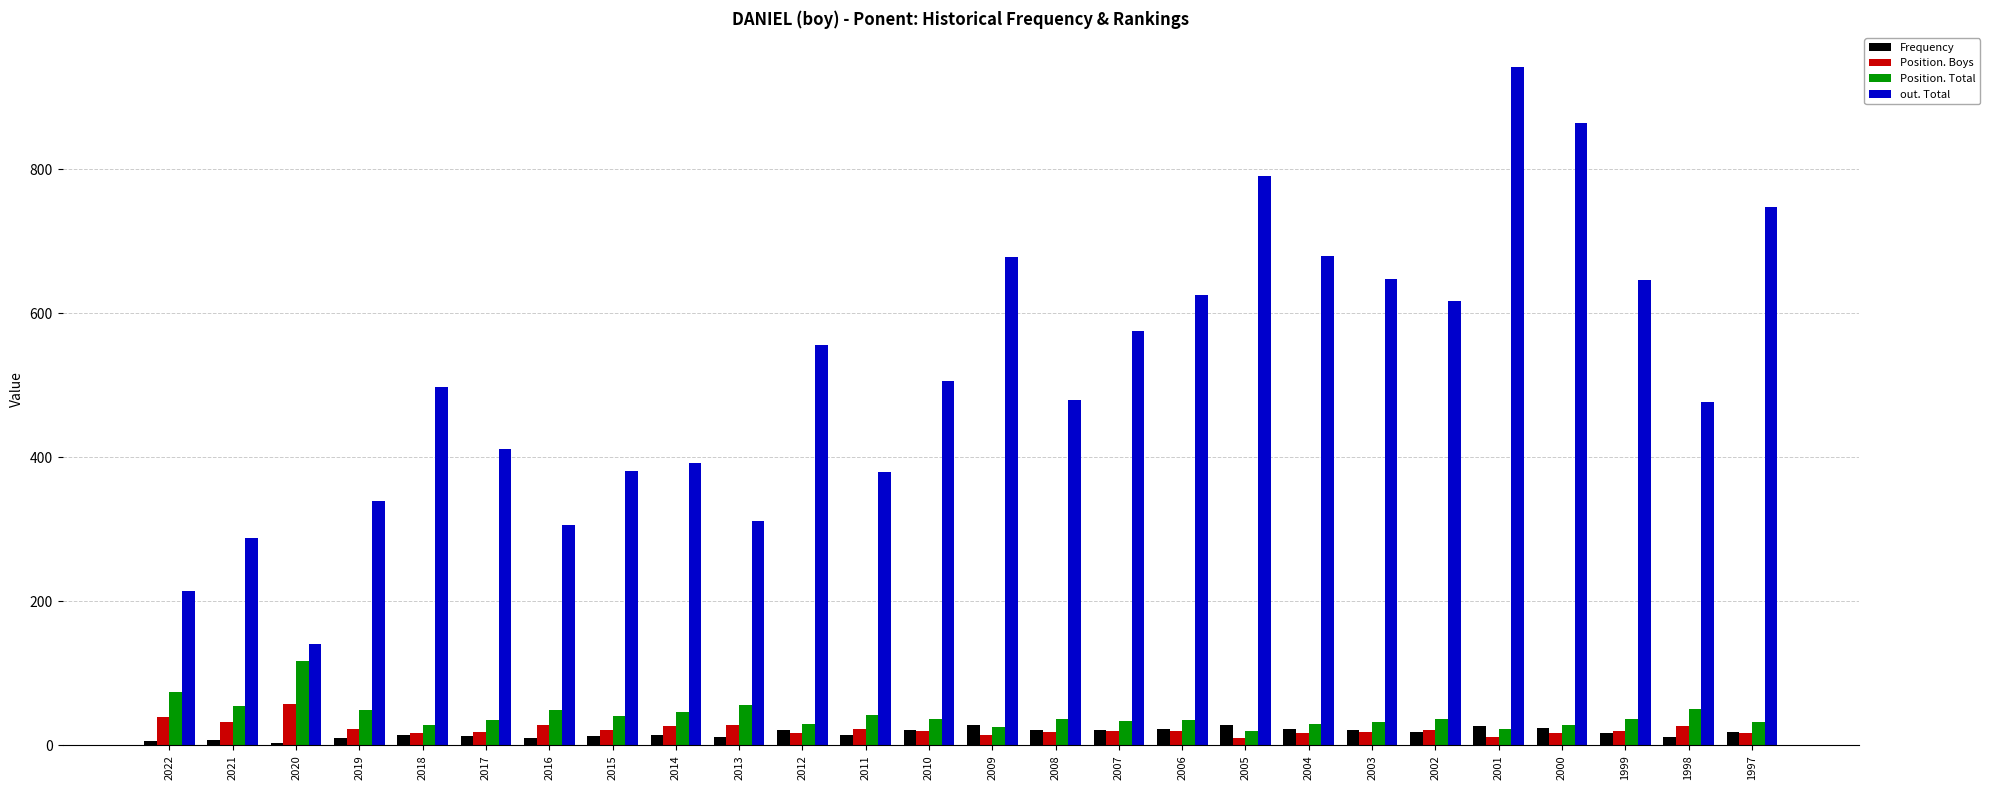

True or false: Position. Boys has a value of 17 at 2012.

True